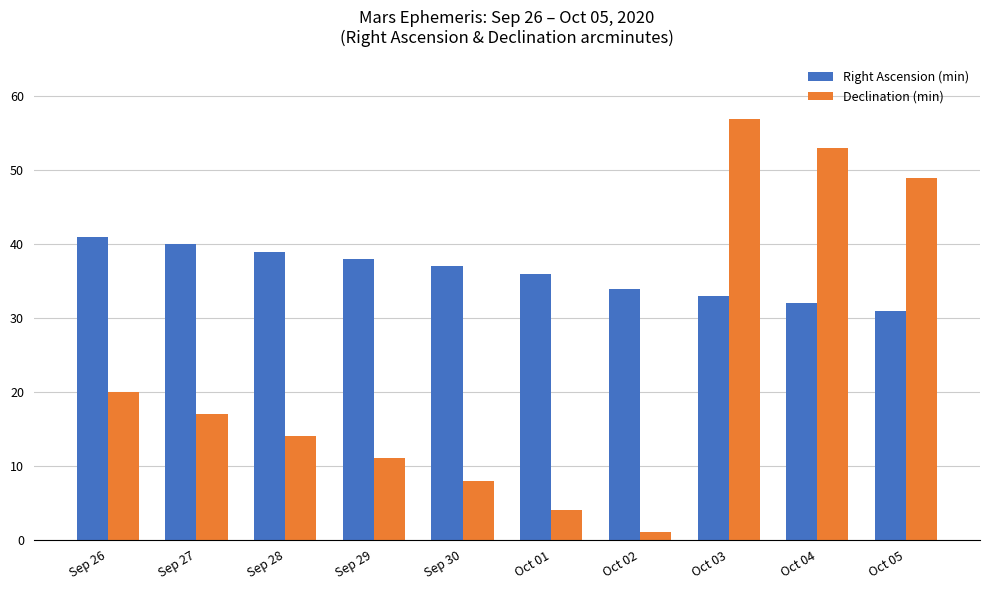

At which category is the sum across all series the highest?

Oct 03